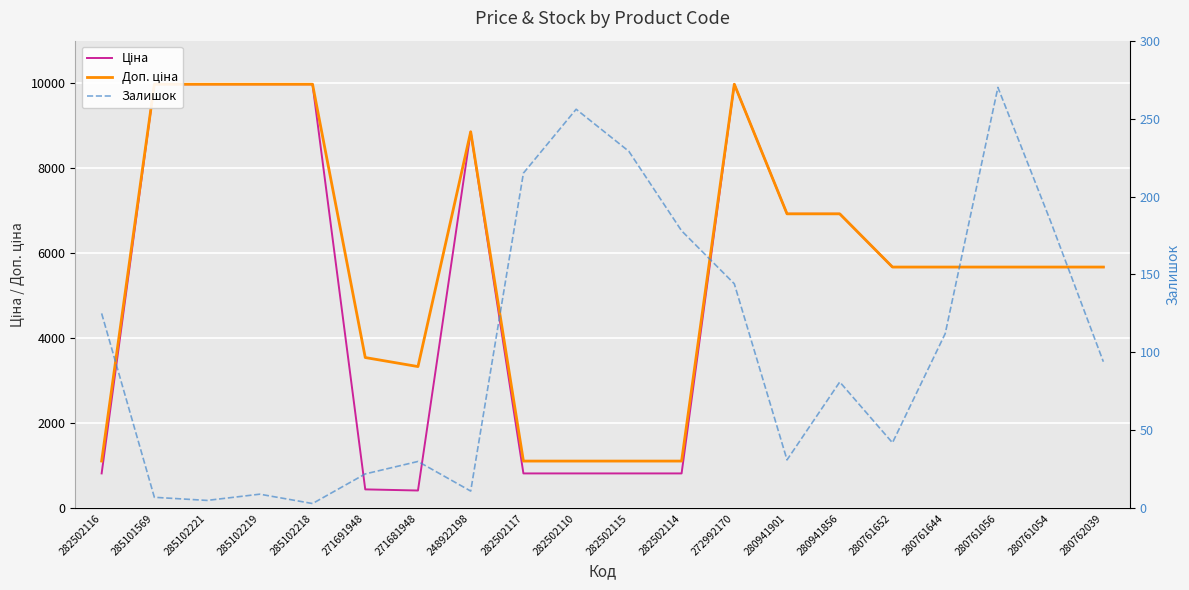

Which series has the largest range (max minus min)?

Ціна